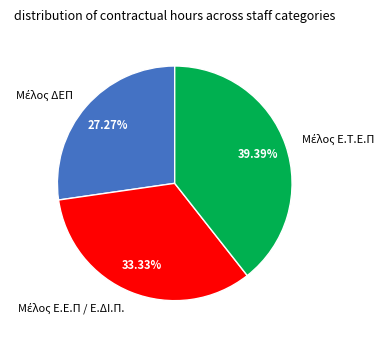

Is there a majority slice in this chart?

No